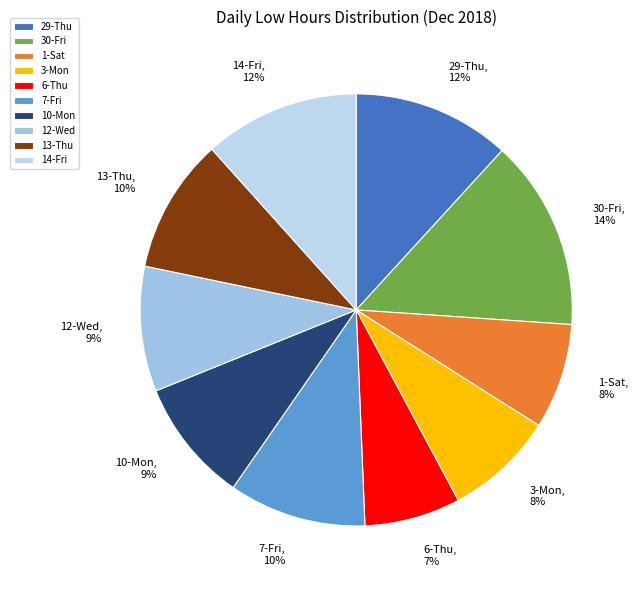

To the nearest percent, what is the difference between the largest and smallest slice percentages?

7%